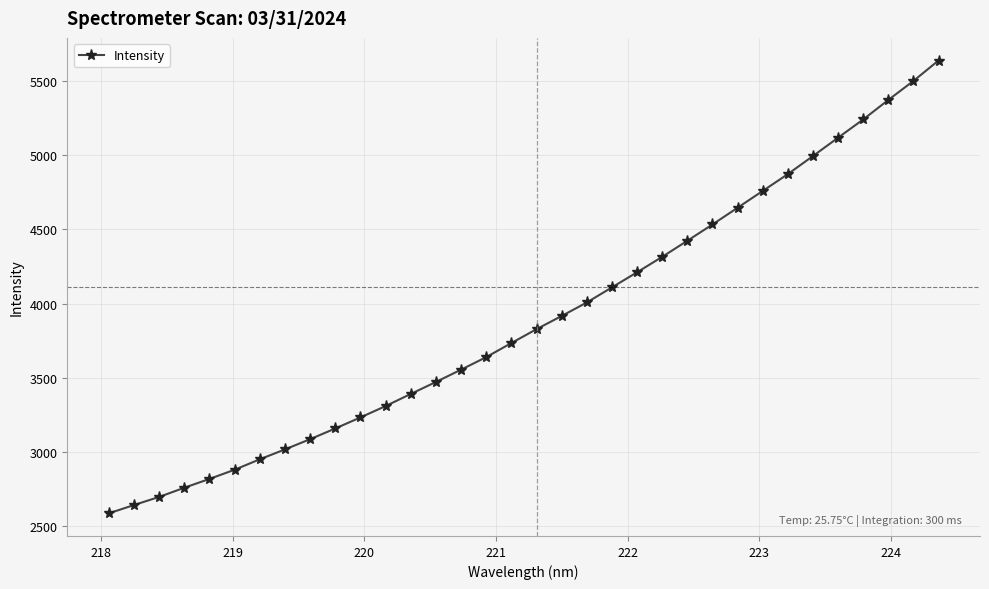

Reading right to left, list all the values displayed in this chart.

5635.5	5498.1	5370.1	5238.8	5116.1	4992.8	4871.1	4757.9	4644.7	4532.1	4422.5	4314.4	4210.6	4108.9	4007.2	3916.4	3827.7	3734.2	3639.5	3555.2	3472.4	3391.8	3310.2	3233.8	3159.4	3087.4	3018.7	2952.0	2881.8	2820.0	2760.6	2698.8	2644.1	2588.4